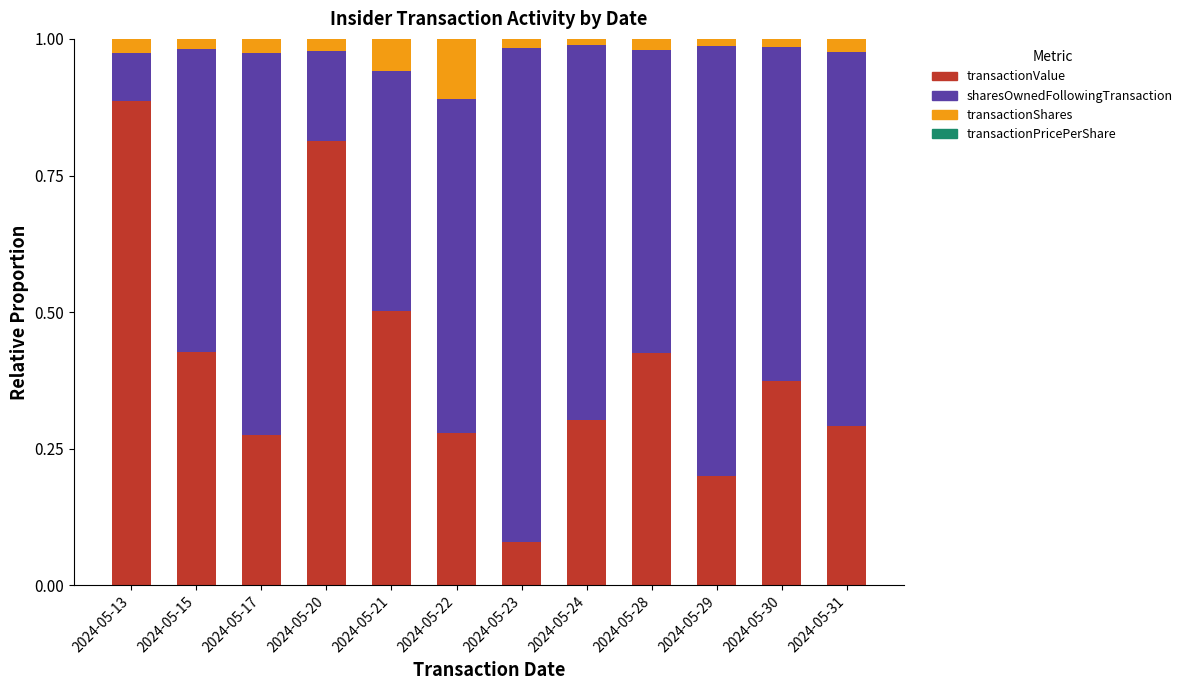

Which category has the highest value in the transactionValue series?

2024-05-13